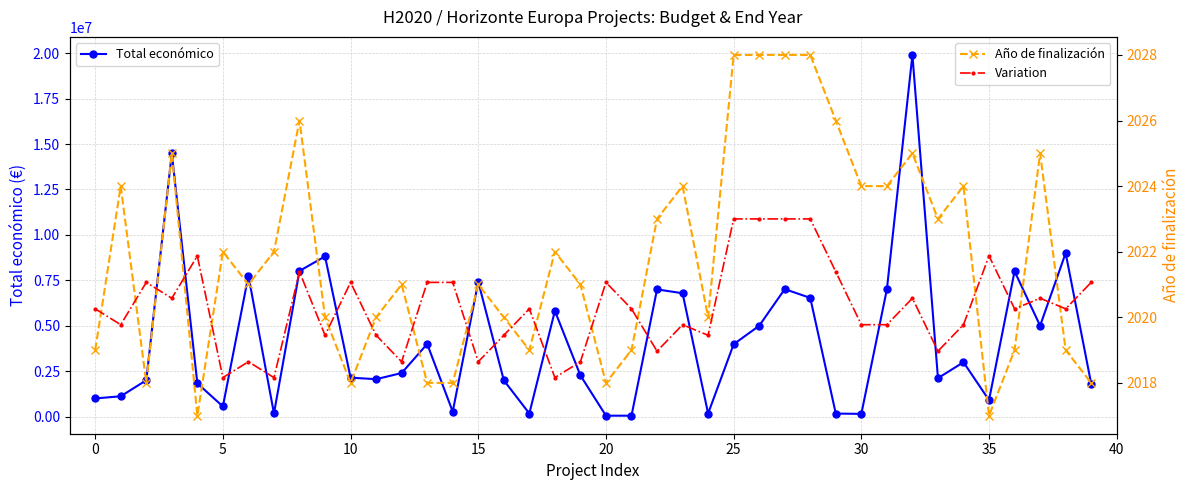

The value of Total económico at 25 is 1739256. True or false?

False